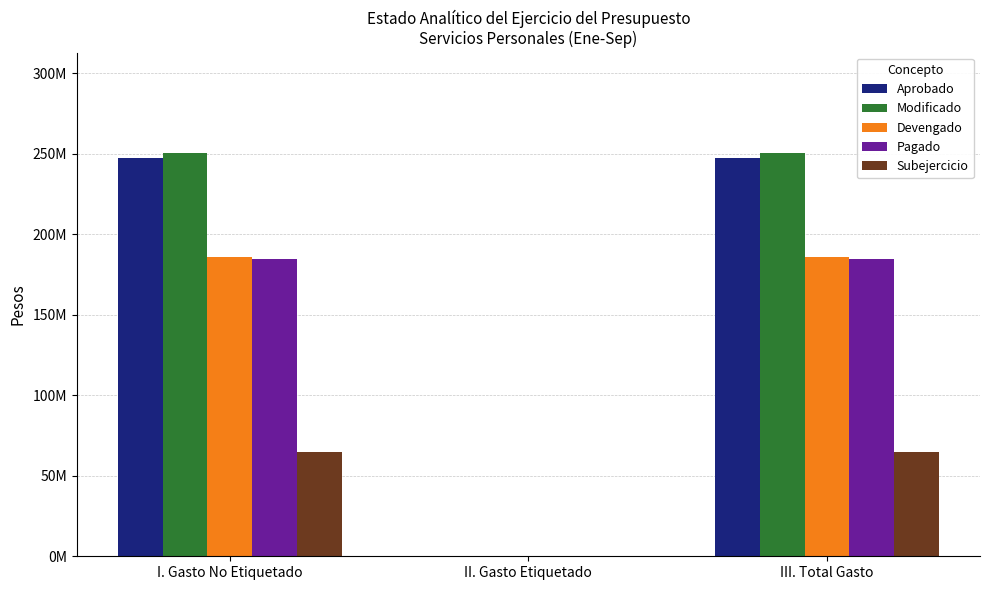

What is the sum of the Devengado values at II. Gasto Etiquetado and III. Total Gasto?

185656154.8